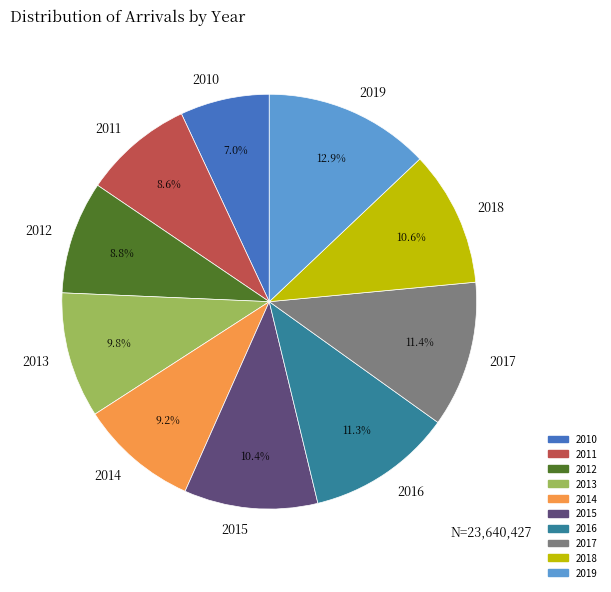

Is there a majority slice in this chart?

No